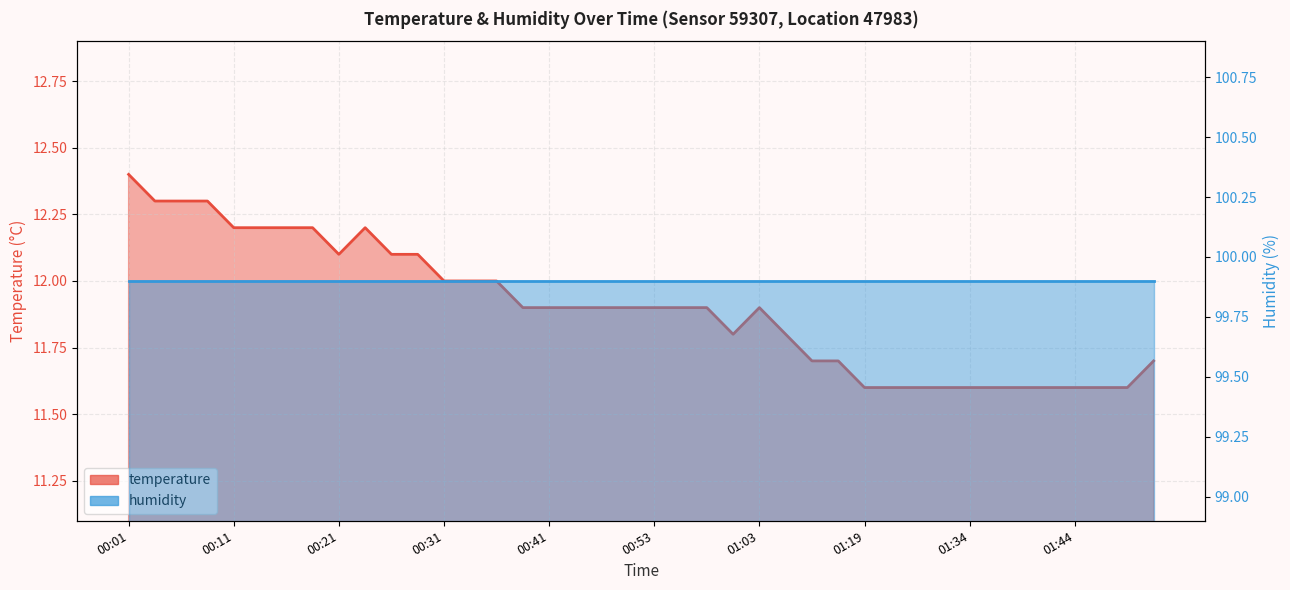

At which category does the data reach its first local valley?

00:21